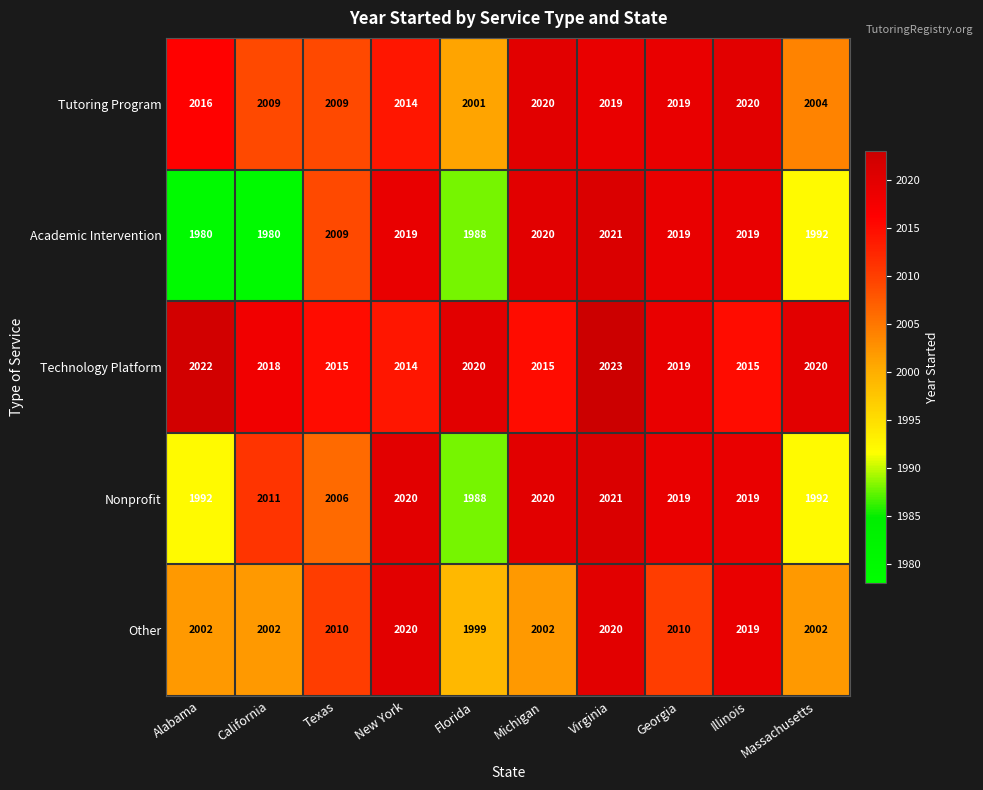

True or false: Tutoring Program has a value of 3507 at Texas.

False